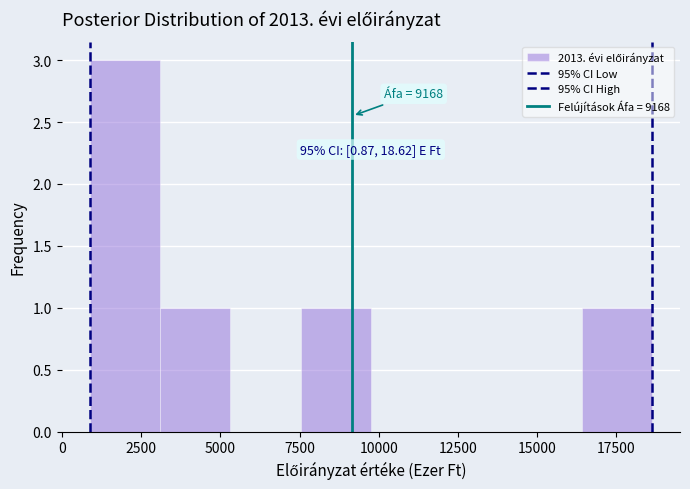

Which range on the x-axis has the tallest bar?

1000 to 3000